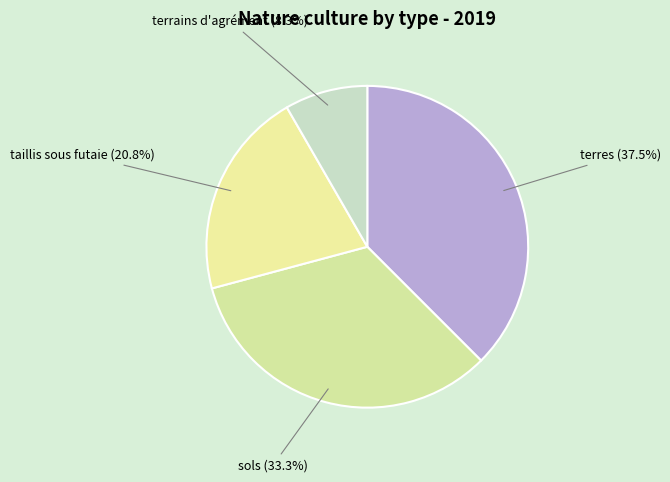

How many segments does this pie chart have?

4